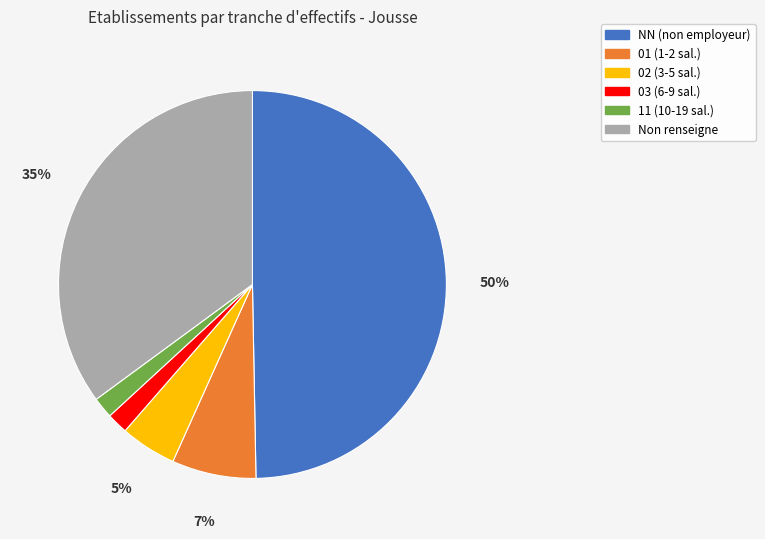

To the nearest percent, what is the combined percentage of 11 (10-19 sal.) and Non renseigne?

37%